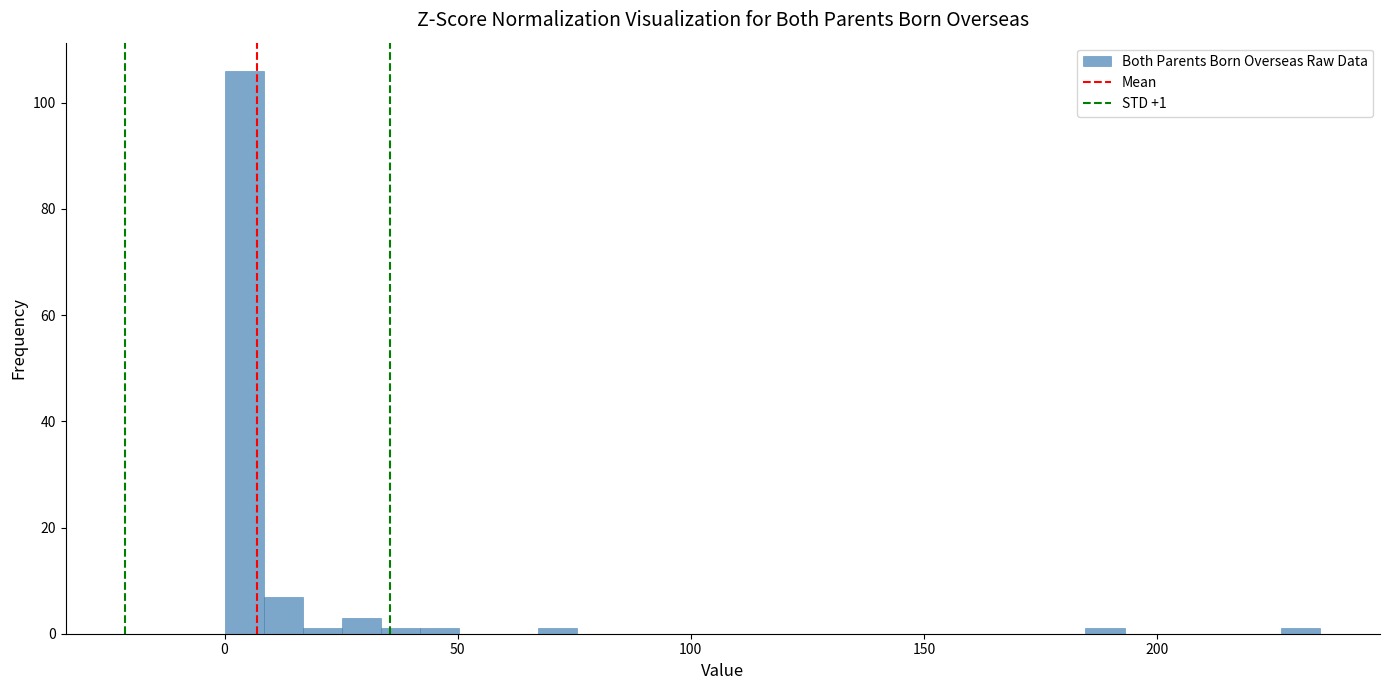

Read against the x-axis, roughly where is the centre of the tallest bar?

5